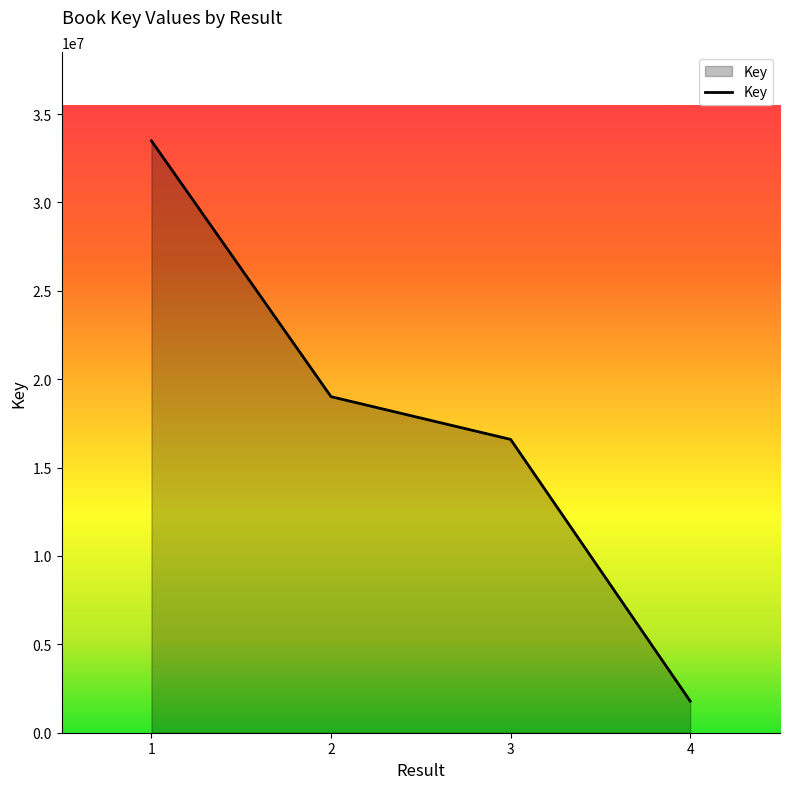

How many series are shown in this chart?

1